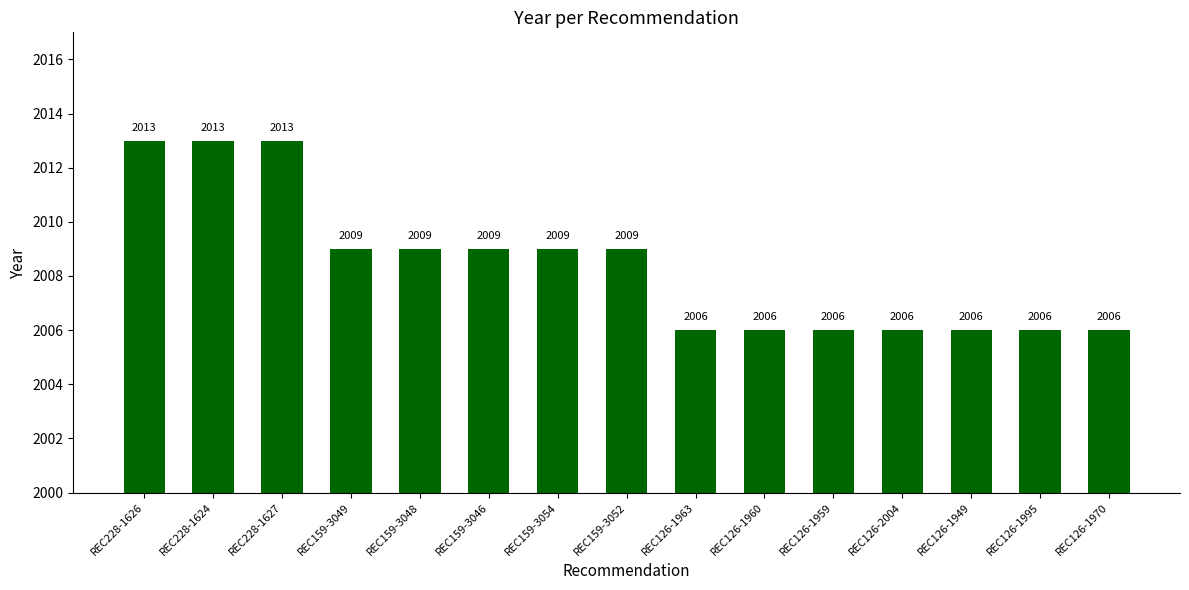

The chart shows a value of 923 at REC126-1949. True or false?

False